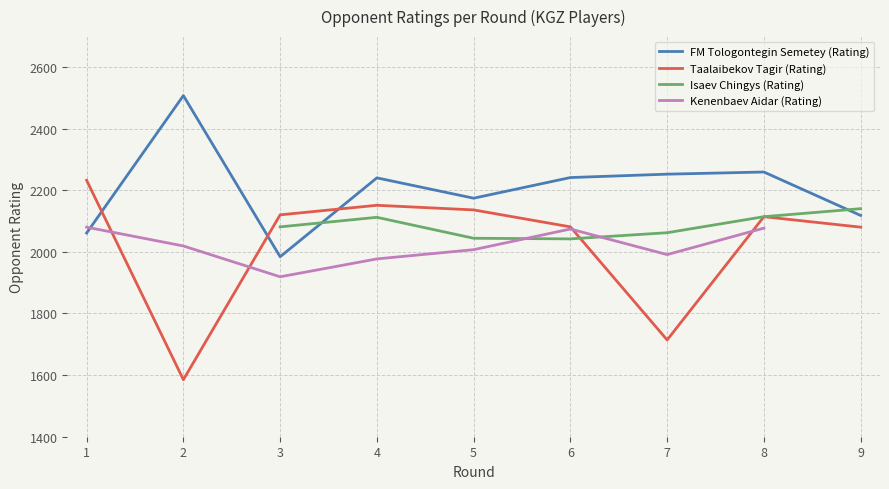

In Isaev Chingys (Rating), how many points are higher than both neighbors (excluding endpoints)?

1